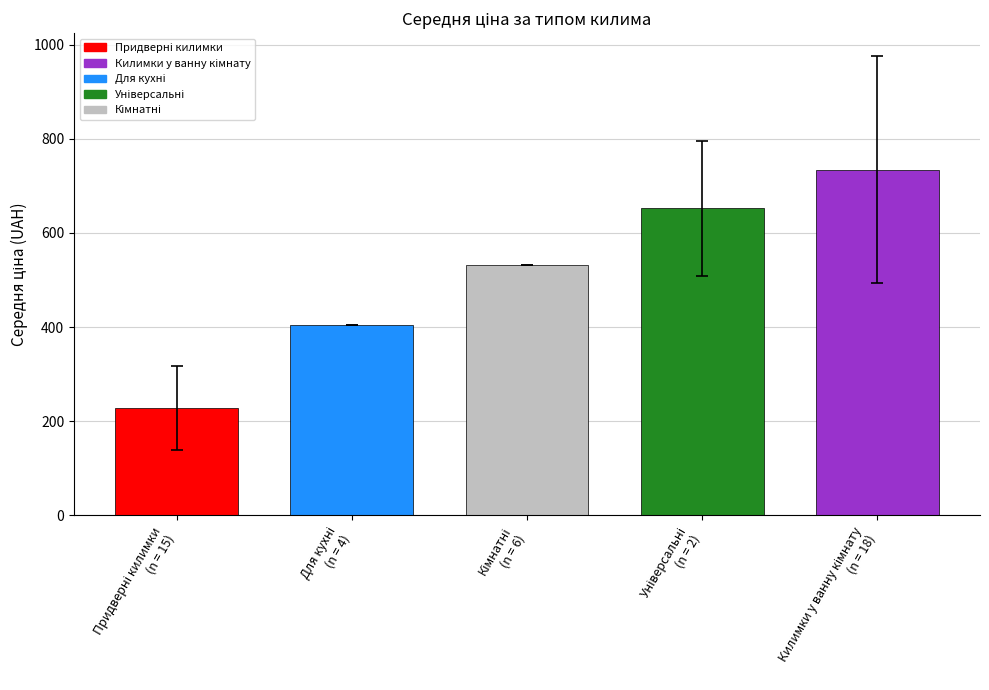

What is the difference between the second highest and second lowest values?

248.0